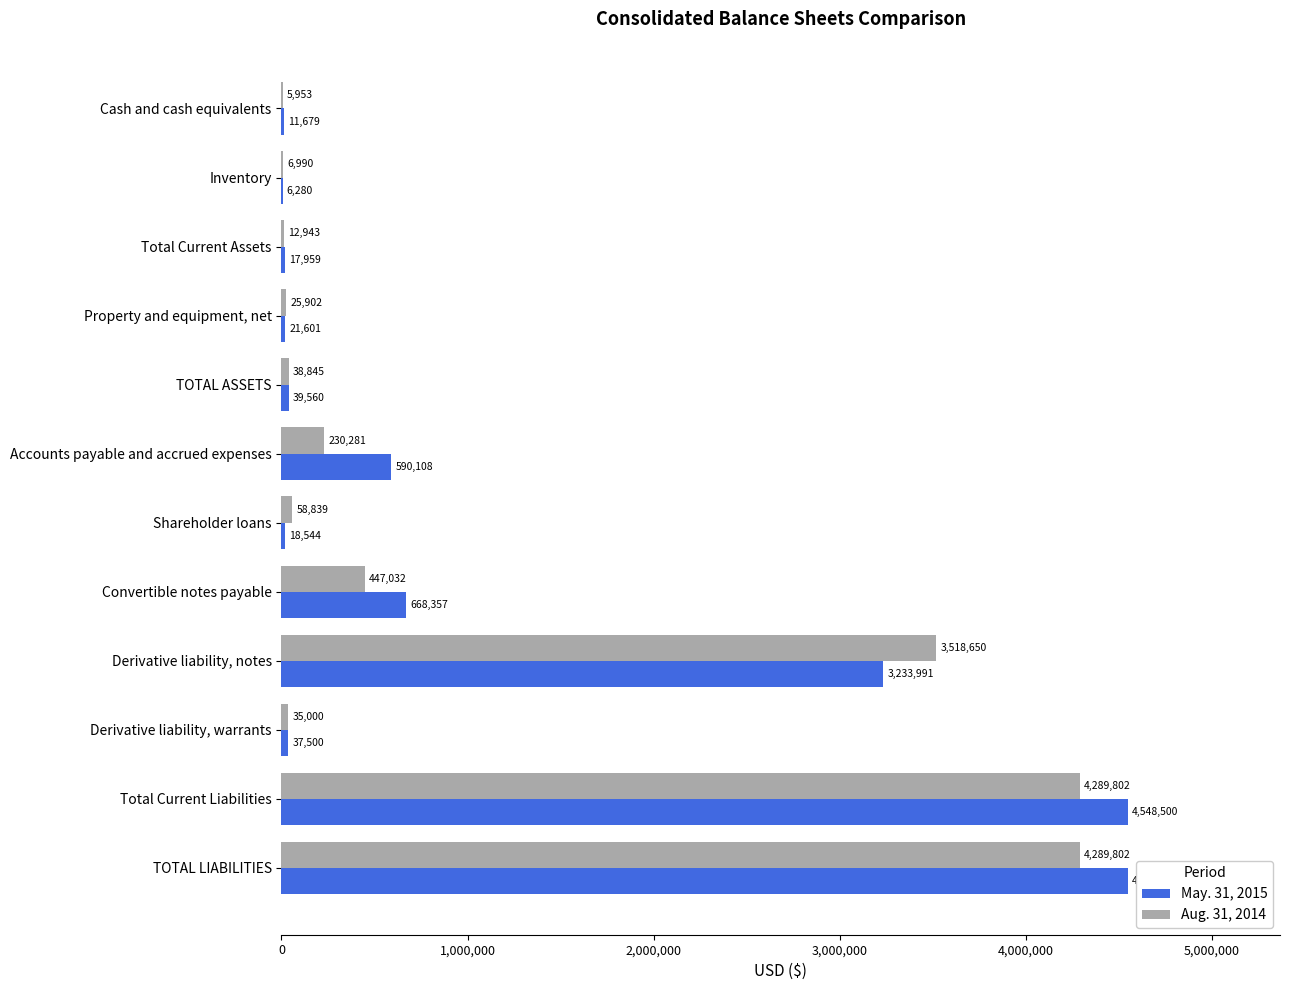

The Aug. 31, 2014 series shows 4289802 at TOTAL LIABILITIES. True or false?

True